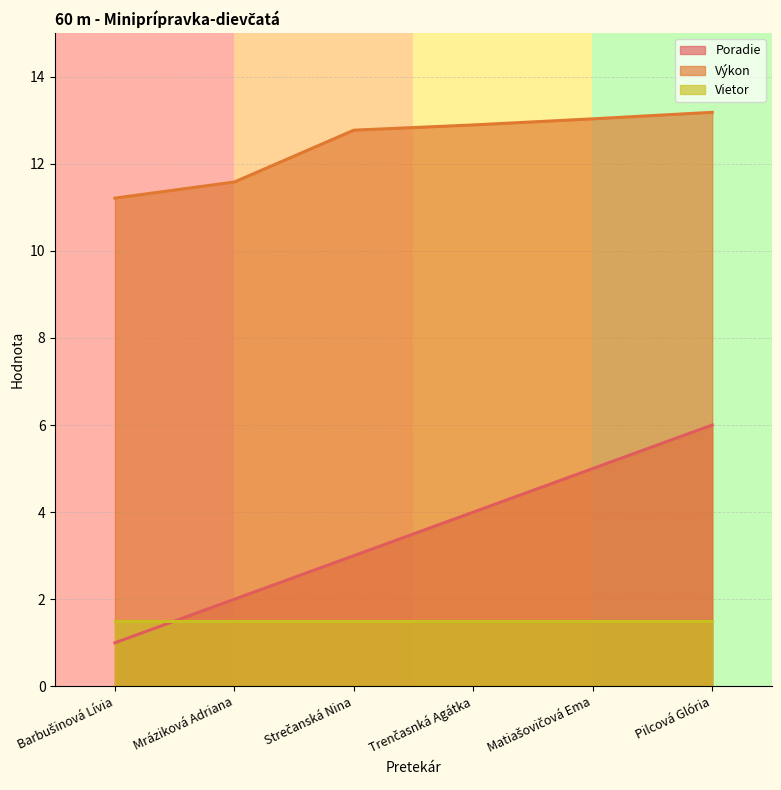

True or false: Poradie and Výkon intersect in this chart.

False